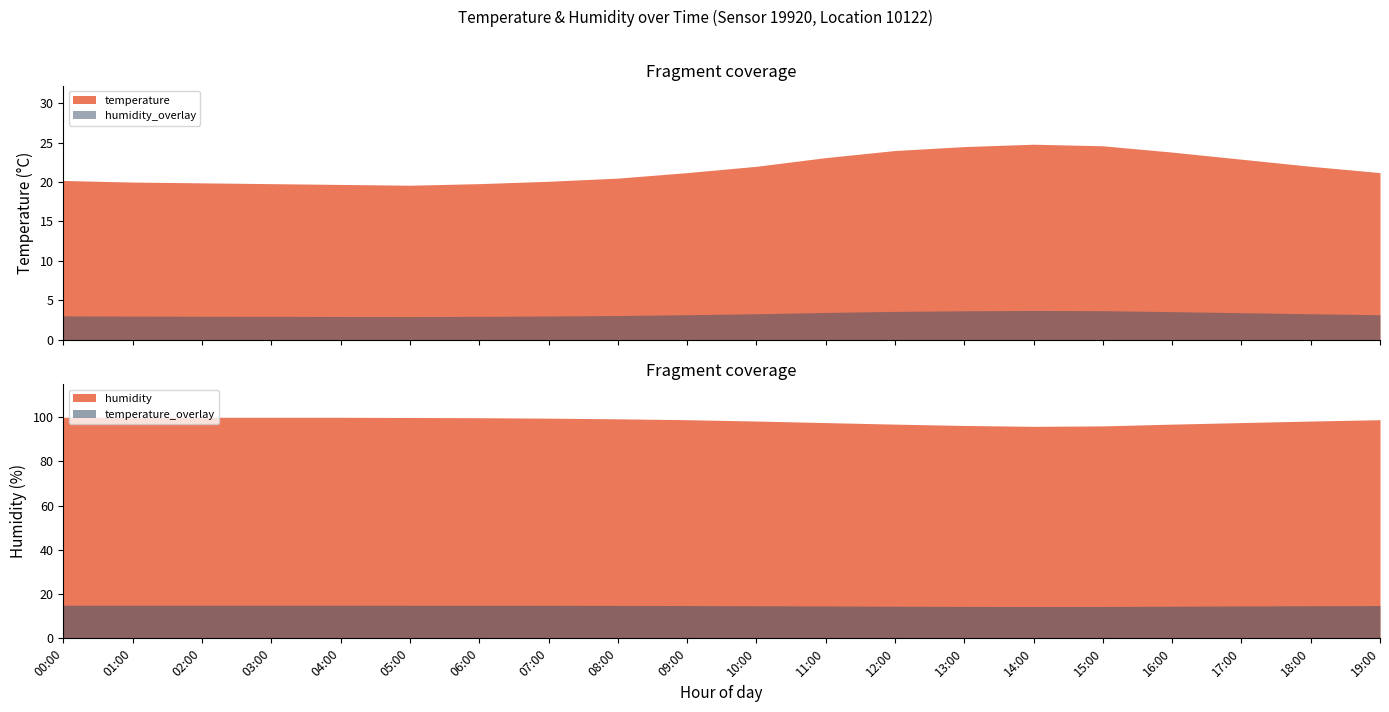

How many lines are shown in the chart?

2